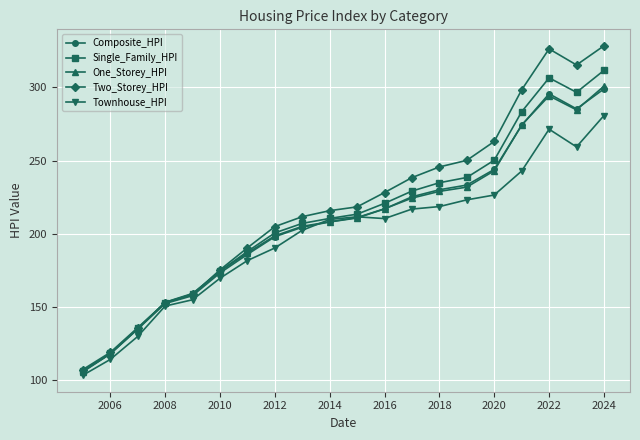

What are all the series names shown in the legend?

Composite_HPI, Single_Family_HPI, One_Storey_HPI, Two_Storey_HPI, Townhouse_HPI